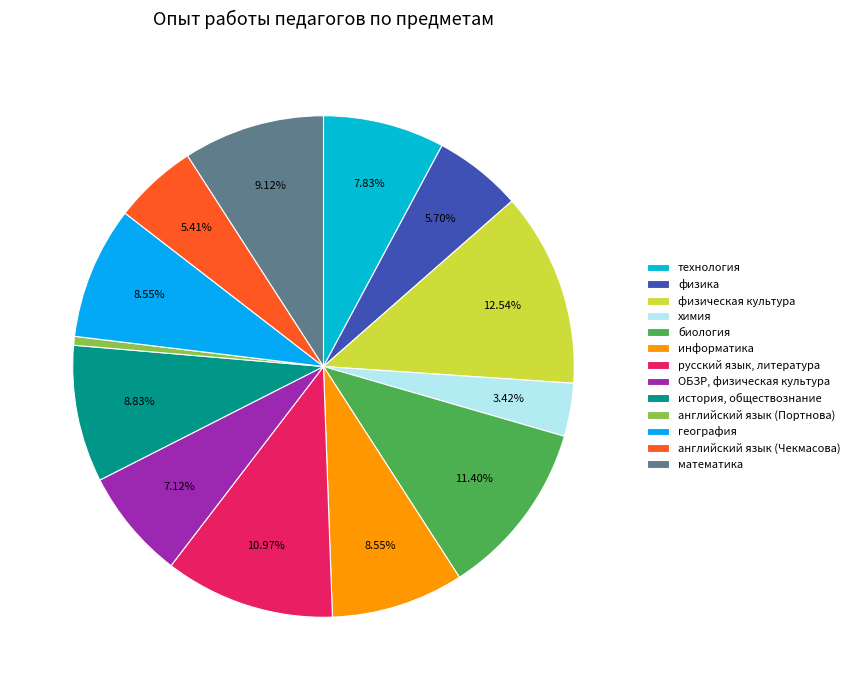

Count the number of slices in the pie.

13